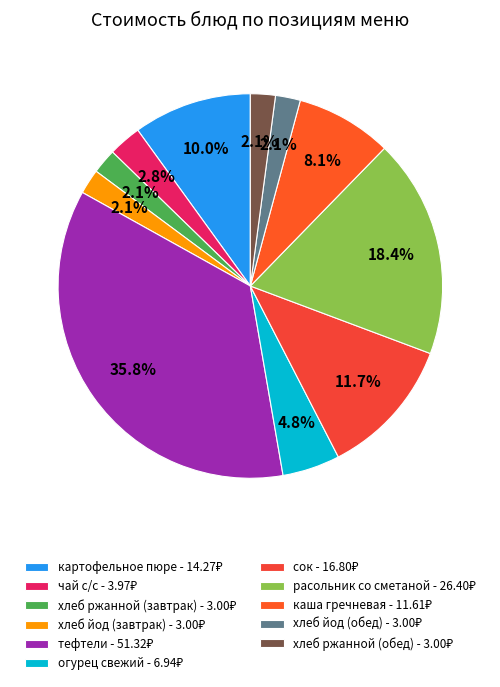

Is there a majority slice in this chart?

No